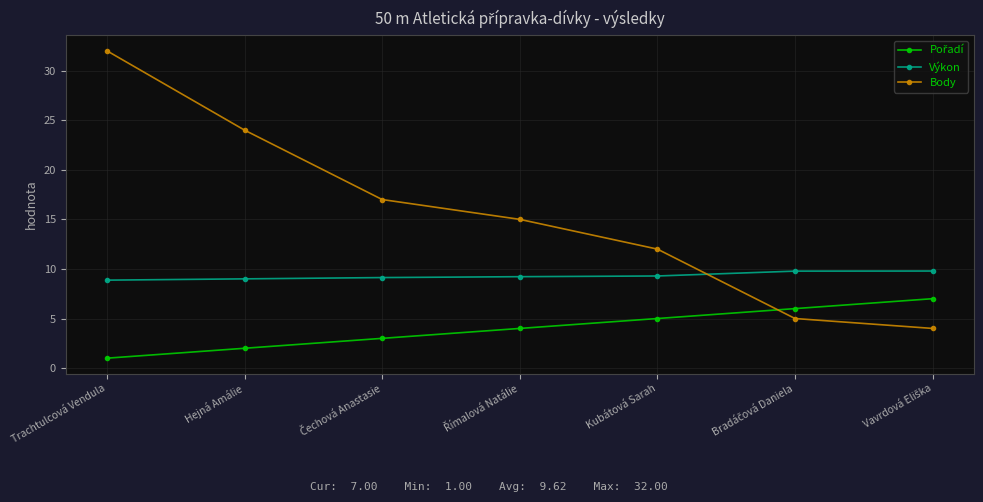

True or false: Body has more than 1 points higher than both neighbors.

False